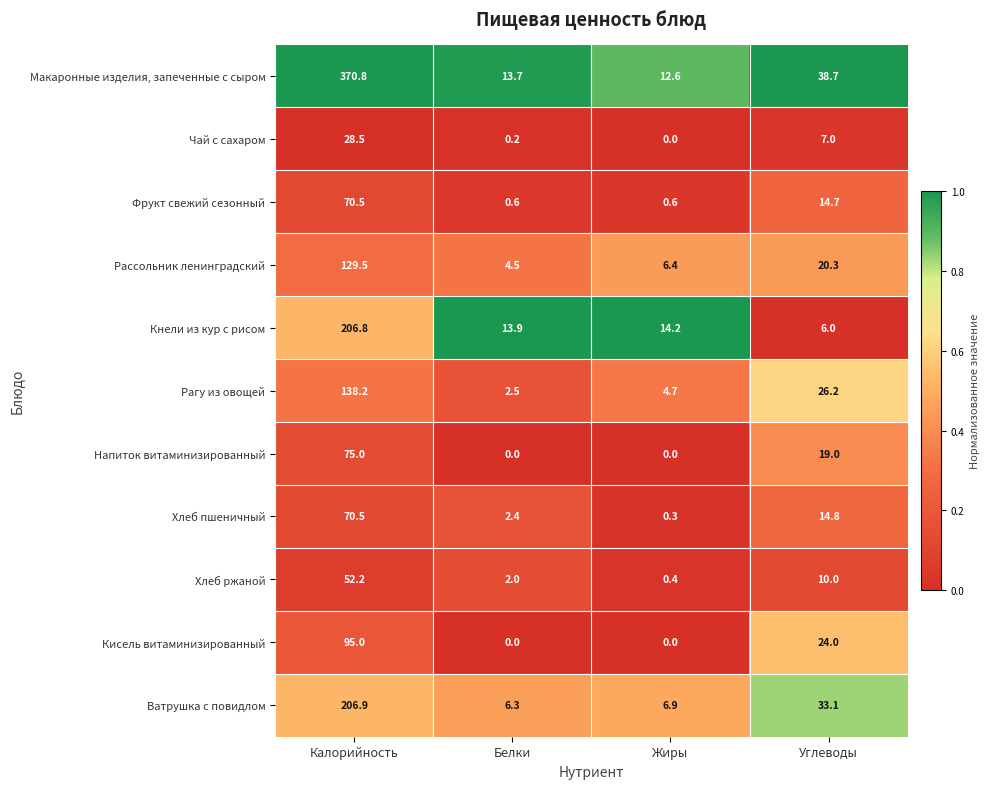

Which series has the largest total across all categories?

Макаронные изделия, запеченные с сыром